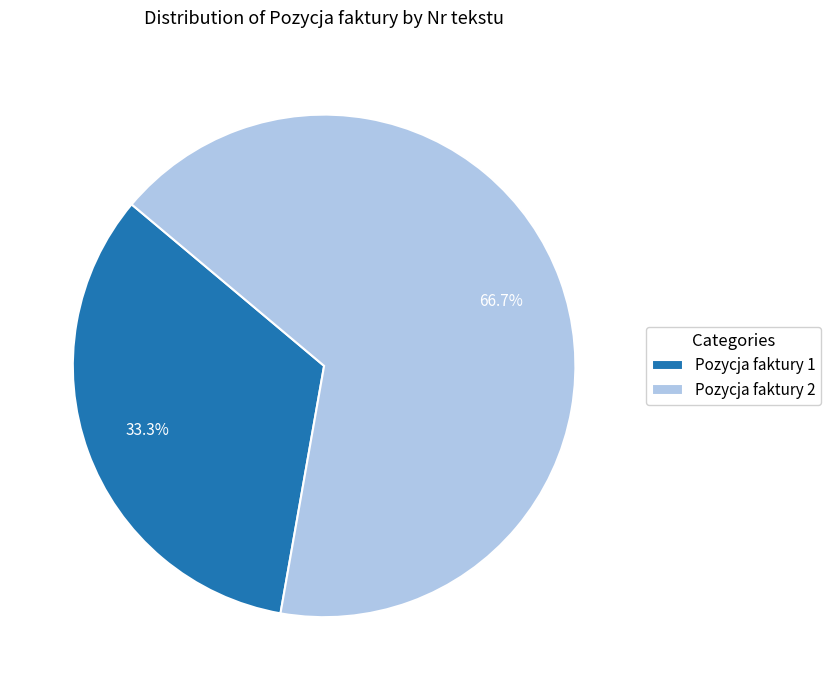

Which slice represents more than half of the pie?

Pozycja faktury 2